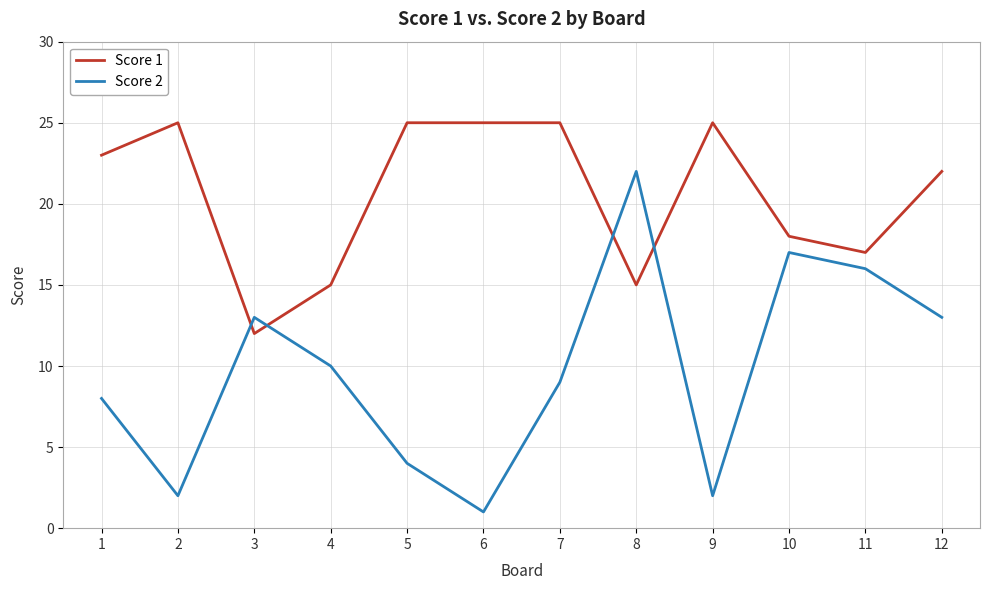

In Score 2, how many points are higher than both neighbors (excluding endpoints)?

3